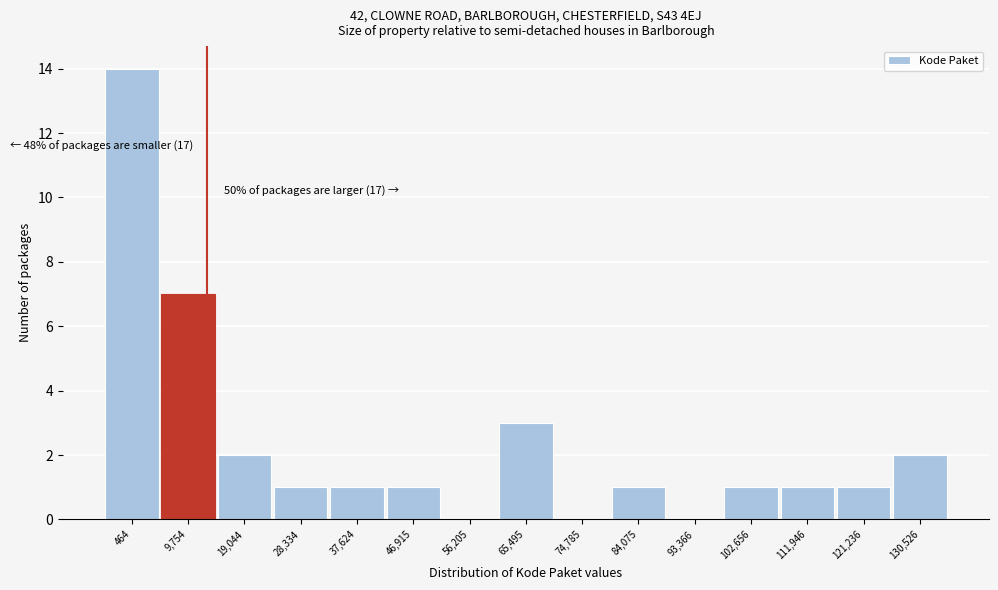

Reading right to left, transcribe all the data shown in this chart.

130,526=2	121,236=1	111,946=1	102,656=1	93,366=0	84,075=1	74,785=0	65,495=3	56,205=0	46,915=1	37,624=1	28,334=1	19,044=2	9,754=7	464=14